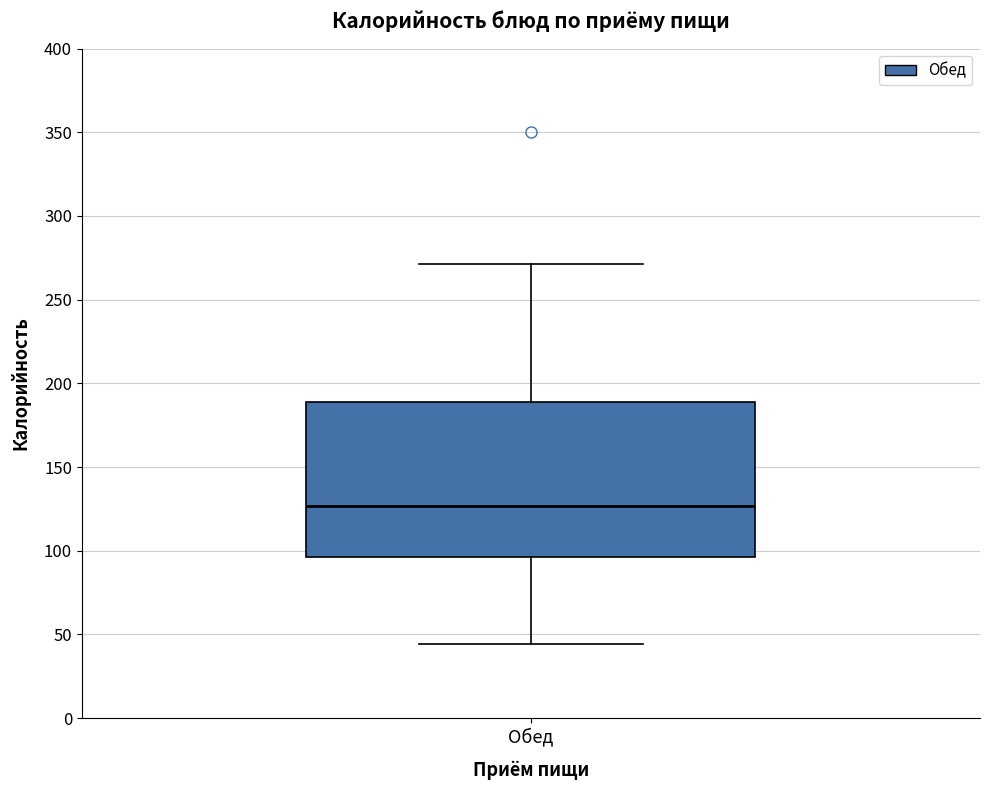

Transcribe this box plot: give where the median line is, the range the box spans, and where the two whiskers end, as read against the y-axis. The values are not printed on the chart, so give them approximately, as read against the axis.

median 125, box 95 to 190, whiskers 45 to 270